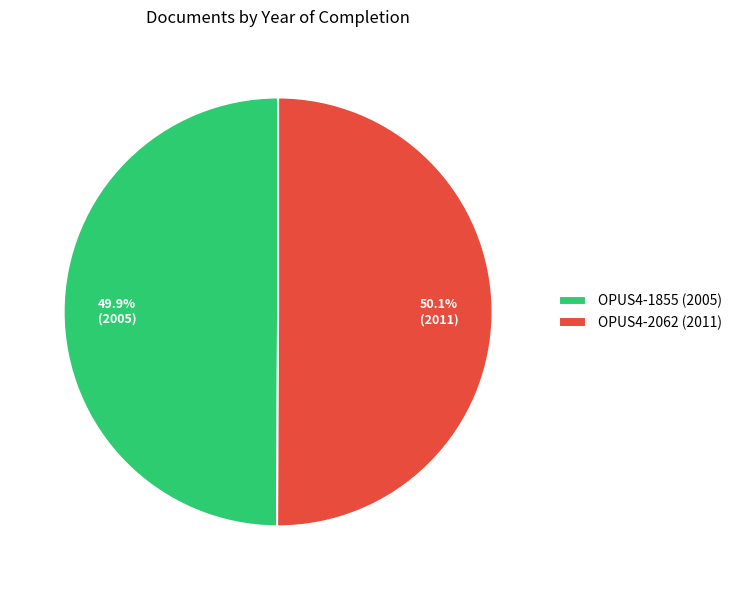

Does any single category account for the majority?

Yes